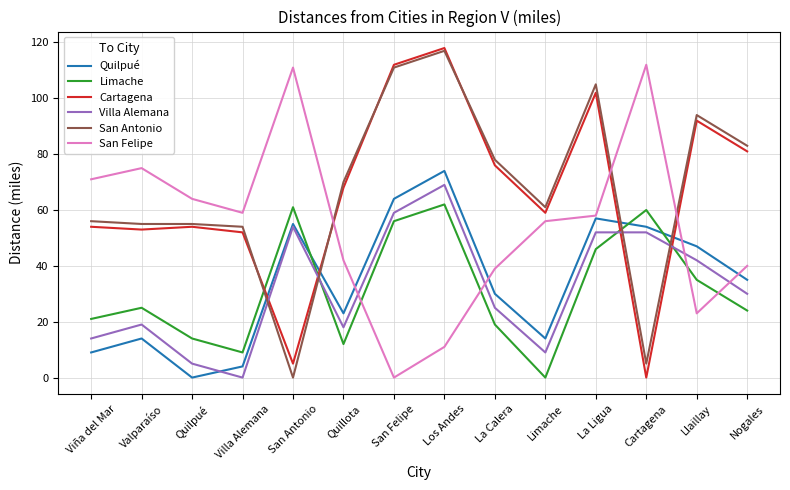

At which label is Limache closest to 31?

Llaillay